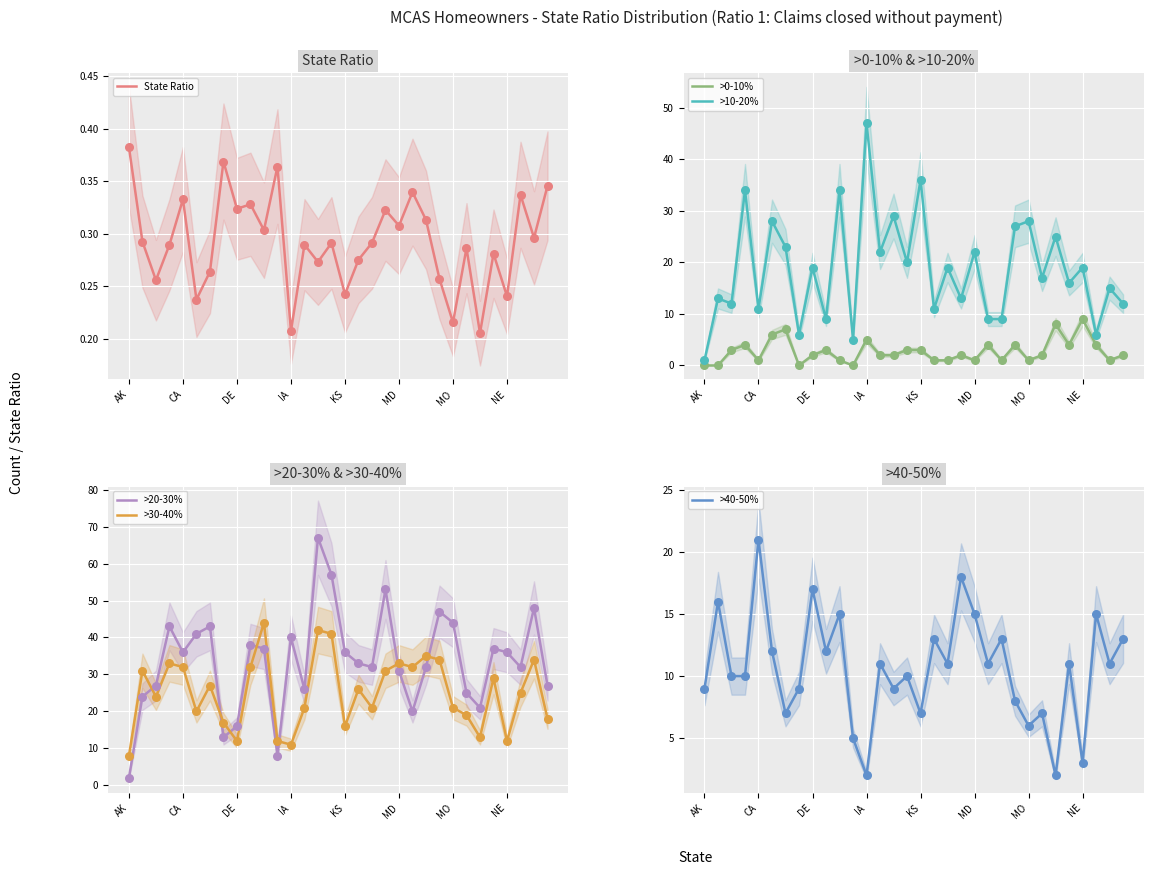

What is the total value across all series at 25?

70.3